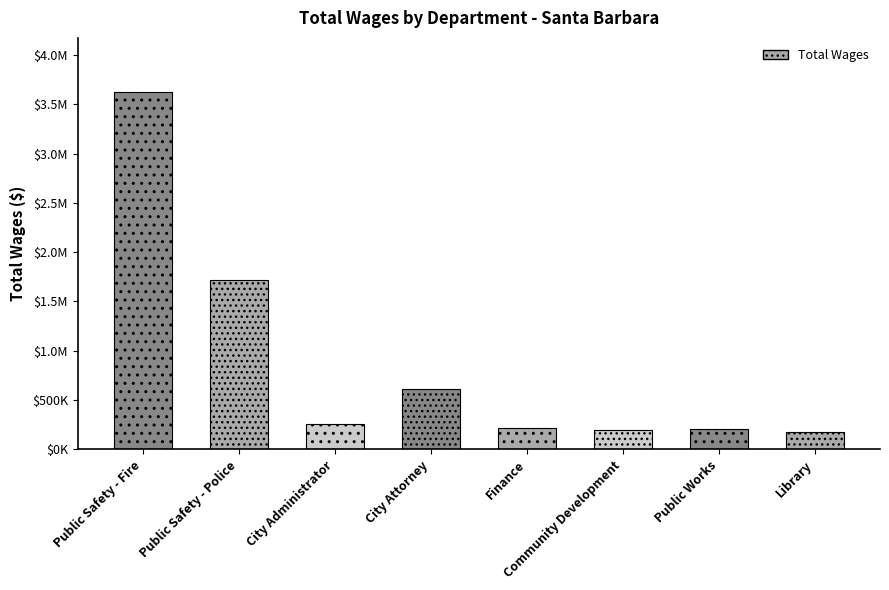

Does the chart contain any negative values?

No